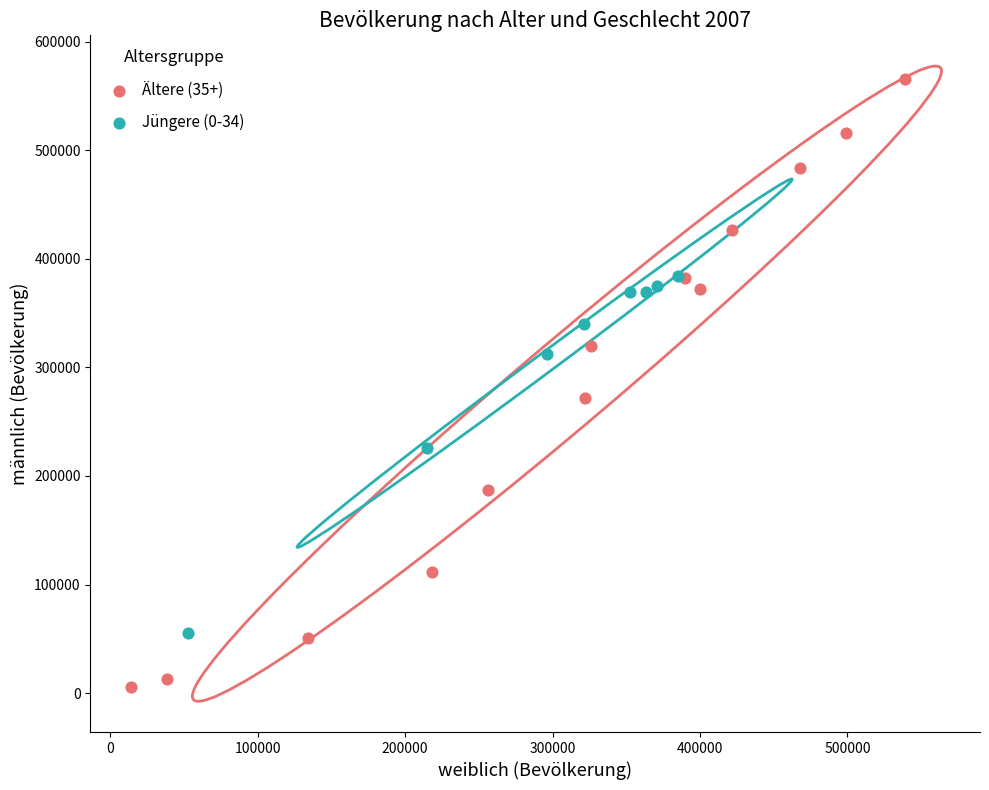

Which series has the largest Y range (max minus min)?

Ältere (35+)